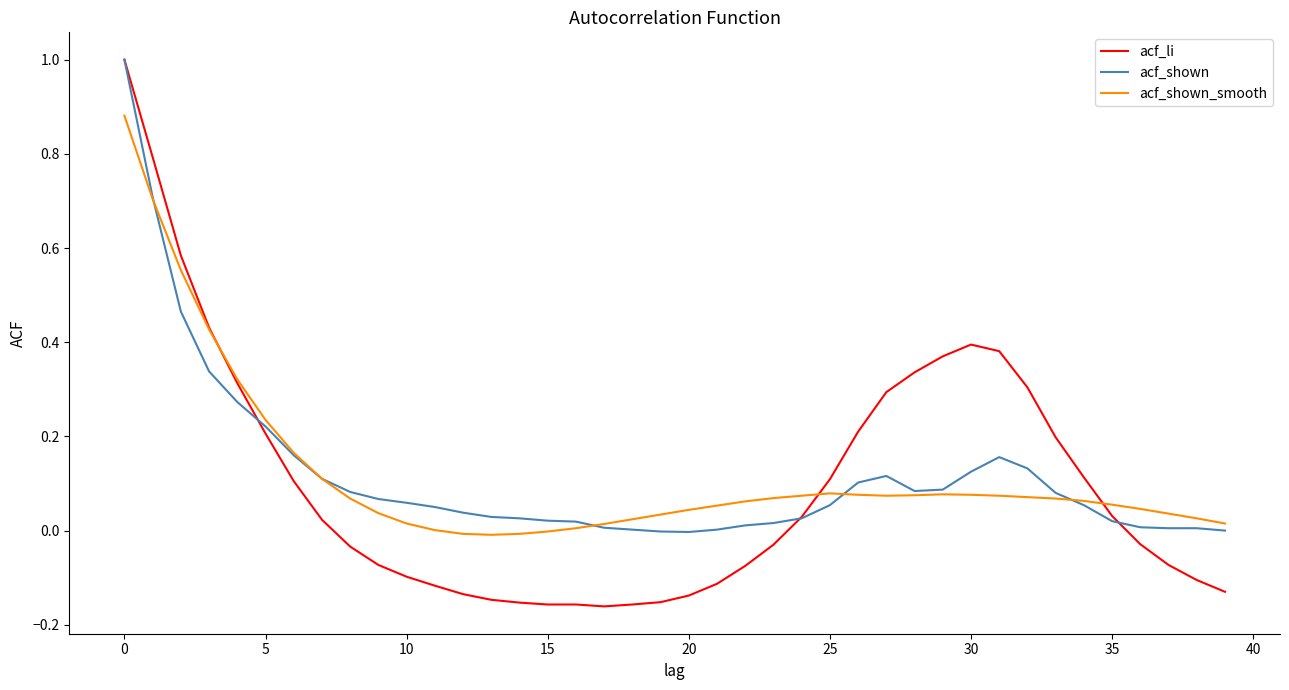

What is the greatest value displayed?

1.0